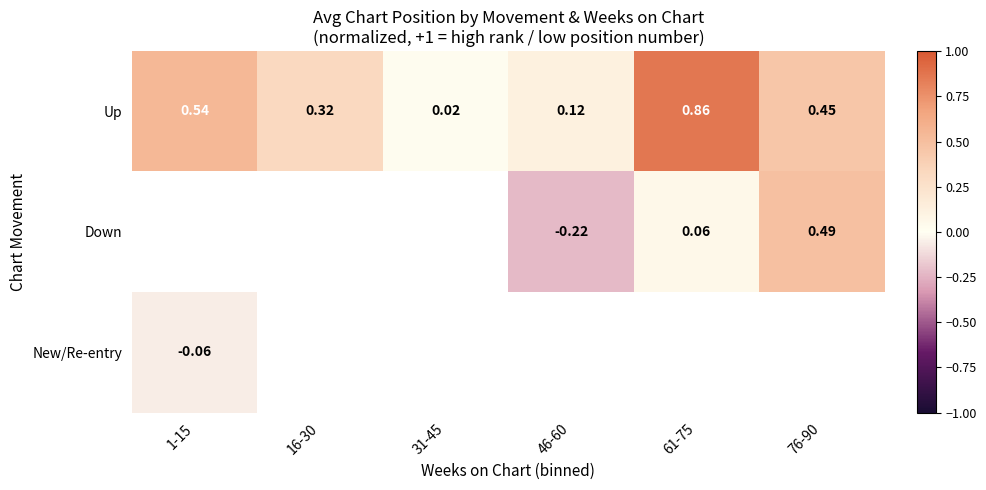

Is the value of Up at 46-60 greater than the value of Down at 61-75?

Yes